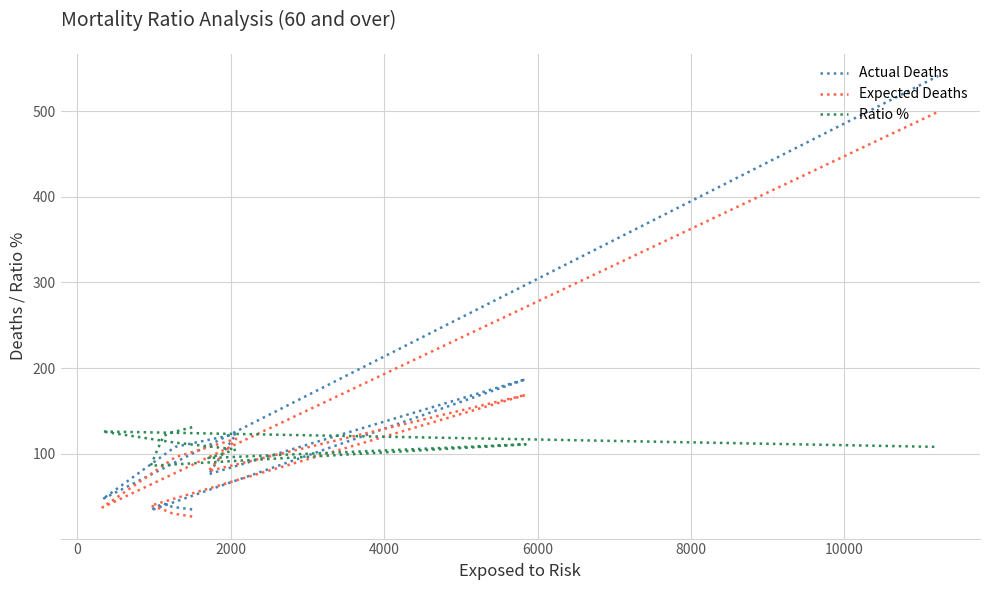

Reading left to right, extract all data points from this chart.

Actual Deaths: 35.0	38.0	42.0	38.0	34.0	187.0	76.0	123.0	108.0	47.0	541.0
Expected Deaths: 26.7	30.4	34.6	37.5	39.5	168.7	79.7	117.5	95.9	37.4	499.2
Ratio %: 131.0	125.0	121.0	101.0	86.0	111.0	95.0	105.0	113.0	126.0	108.0